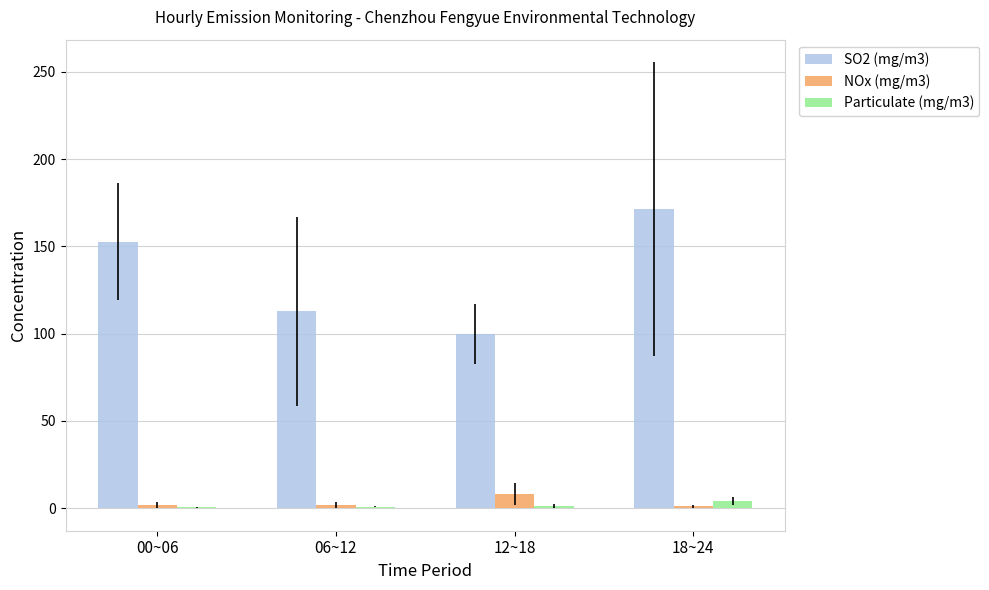

Is the value of SO2 (mg/m3) at 18~24 greater than the value of NOx (mg/m3) at 18~24?

Yes